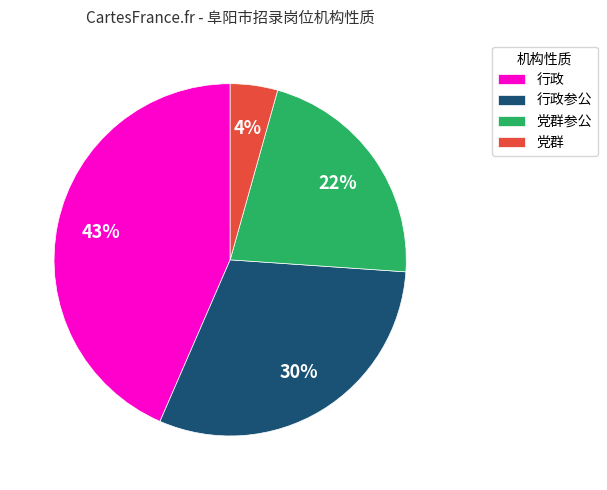

Approximately how many times larger is the value at 党群参公 compared to 行政参公?

0.7